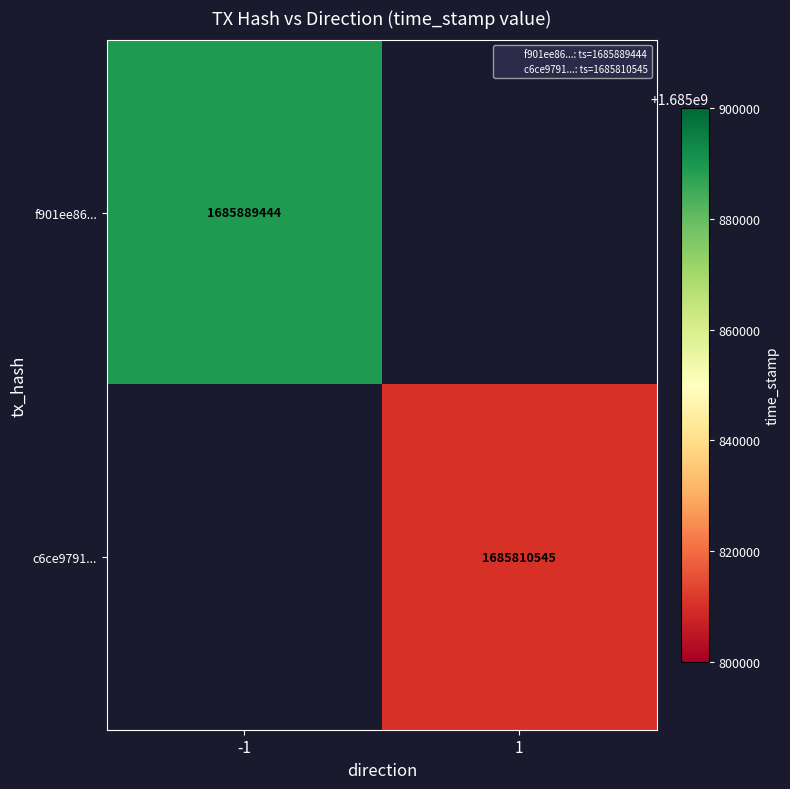

Which category has the highest value in the f901ee86... series?

-1